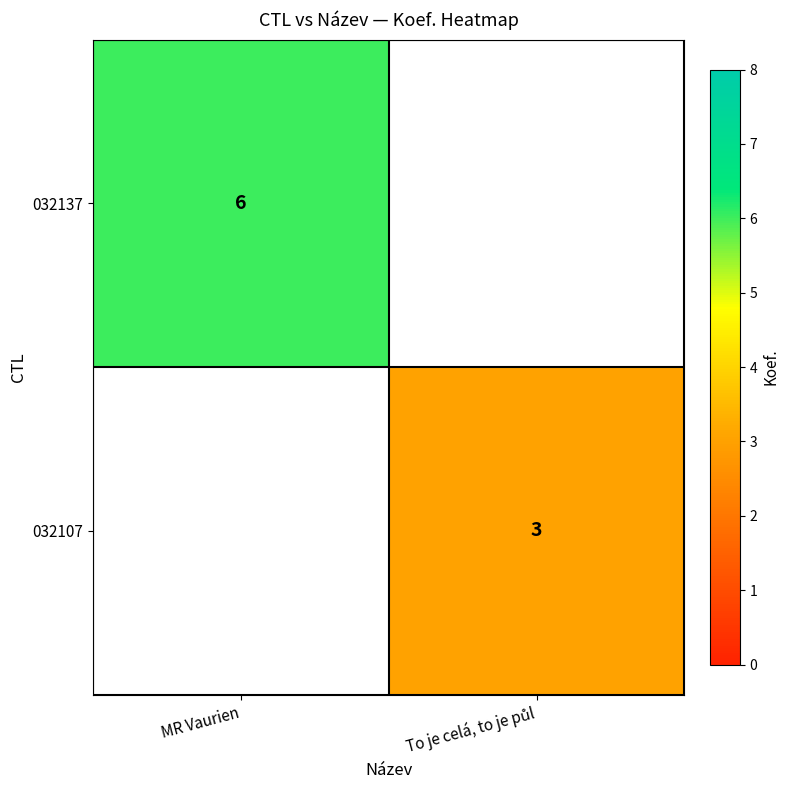

How many series are shown in this chart?

2